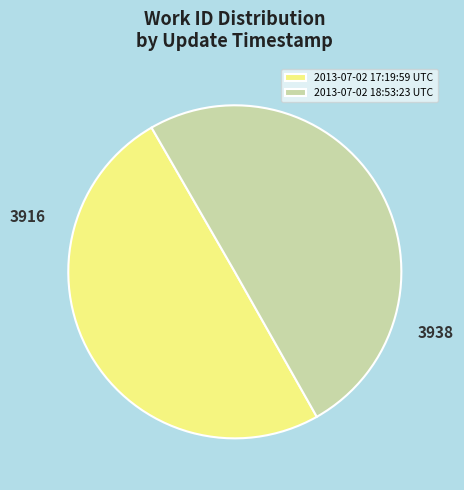

True or false: 3916 accounts for 63% of the total.

False